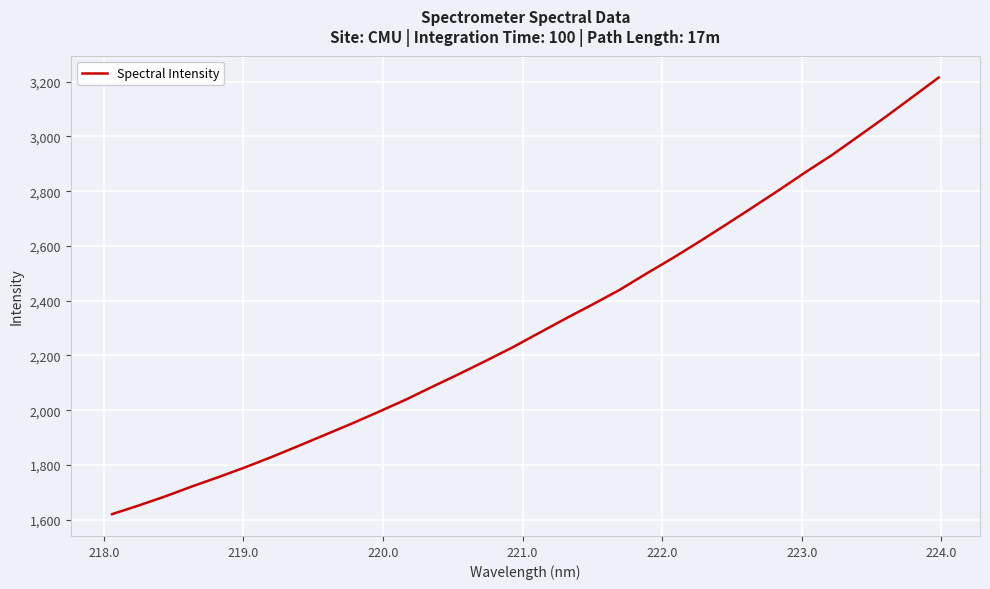

What is the minimum value shown in the chart?

1620.6